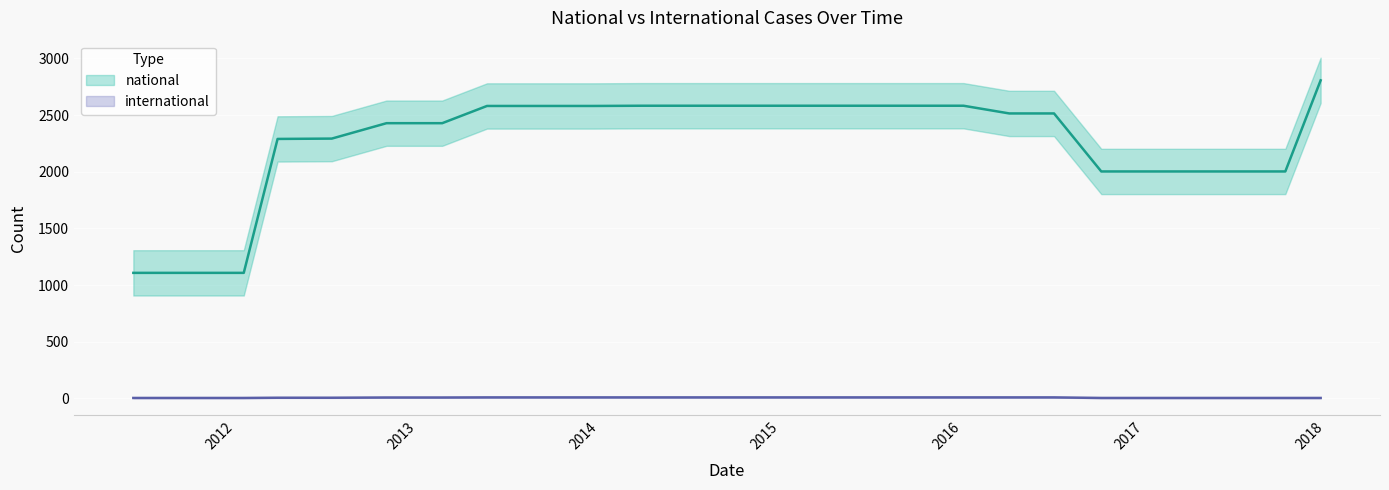

What is the approximate value of national at 2017-04-12, to the nearest 100?

2000